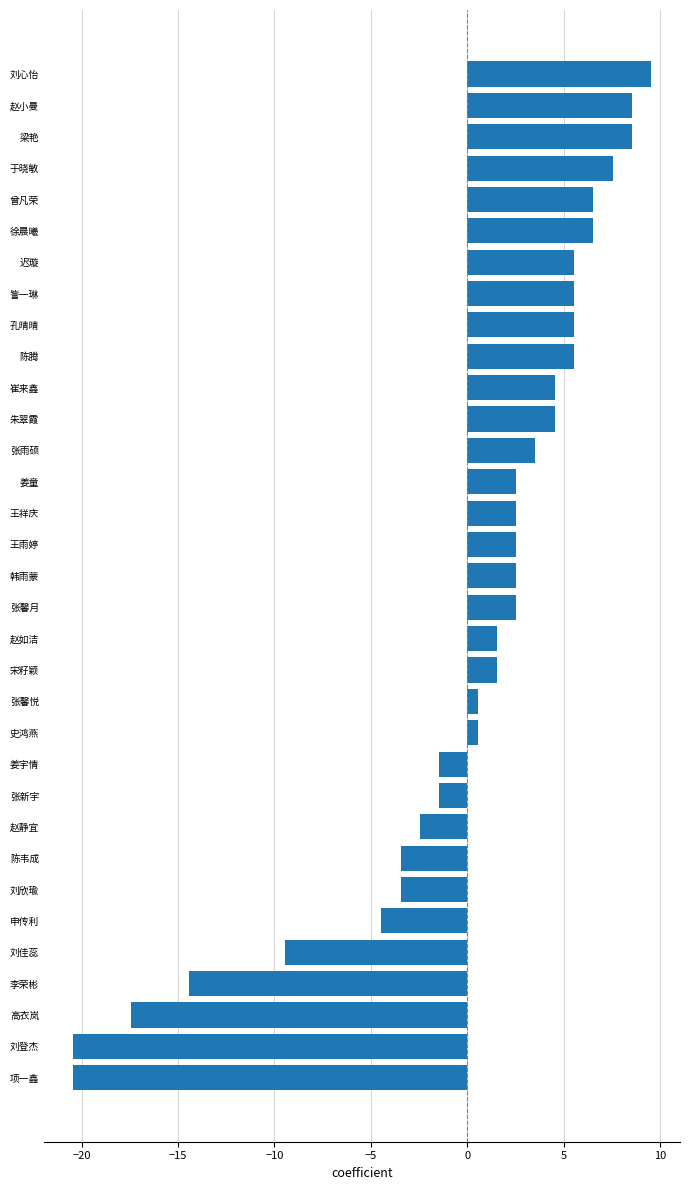

Where is the data nearest to the value -5?

申传利